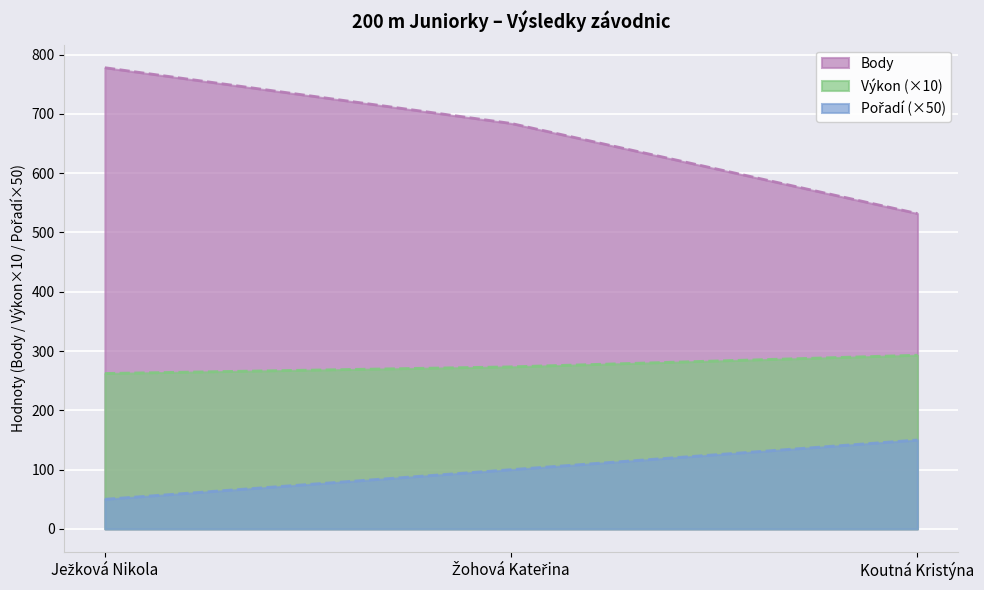

At which category does the chart reach its minimum across all series?

Ježková Nikola